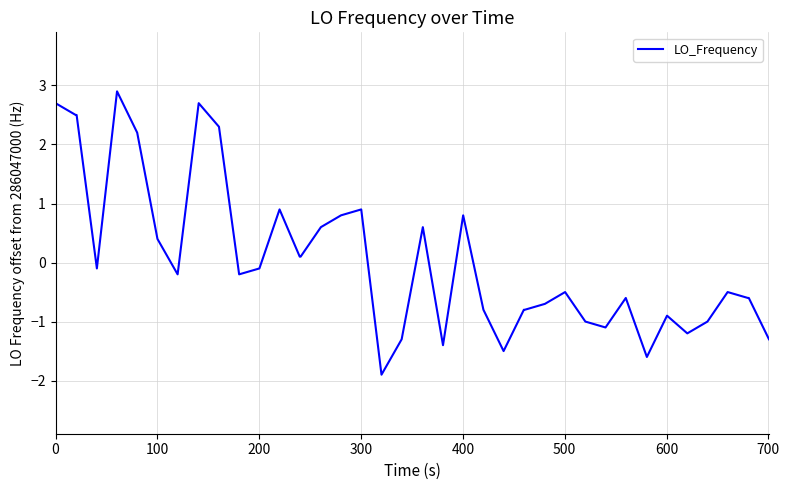

What is the difference between the maximum and minimum values?

4.8